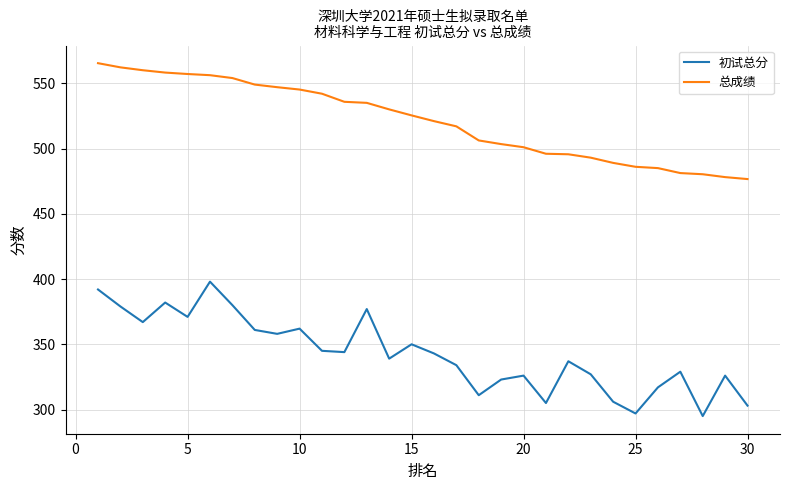

Which series has the largest total across all categories?

总成绩